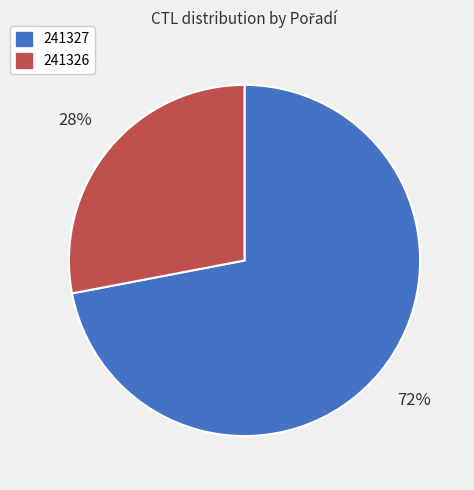

Between 241327 and 241326, which is larger?

241327